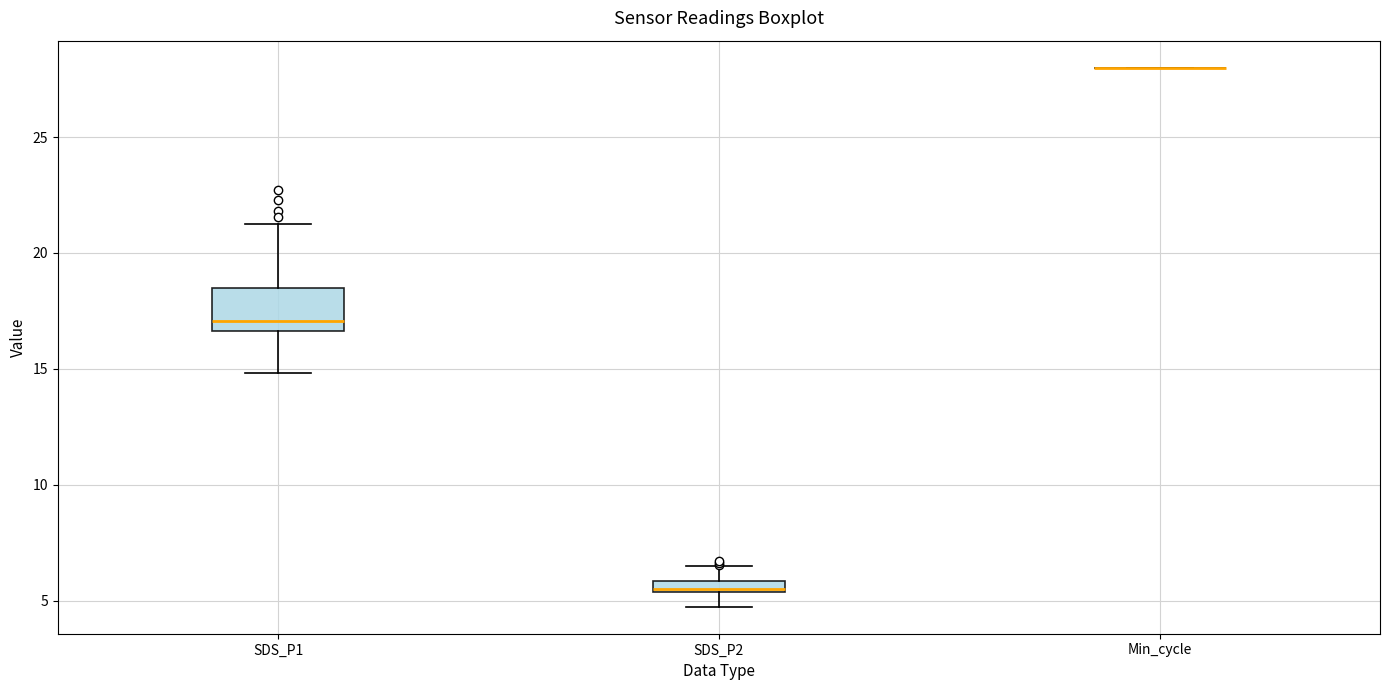

Where does the median line of the box for SDS_P1 sit on the y-axis? The values are not printed on the chart, so give them approximately, as read against the axis.

17.0